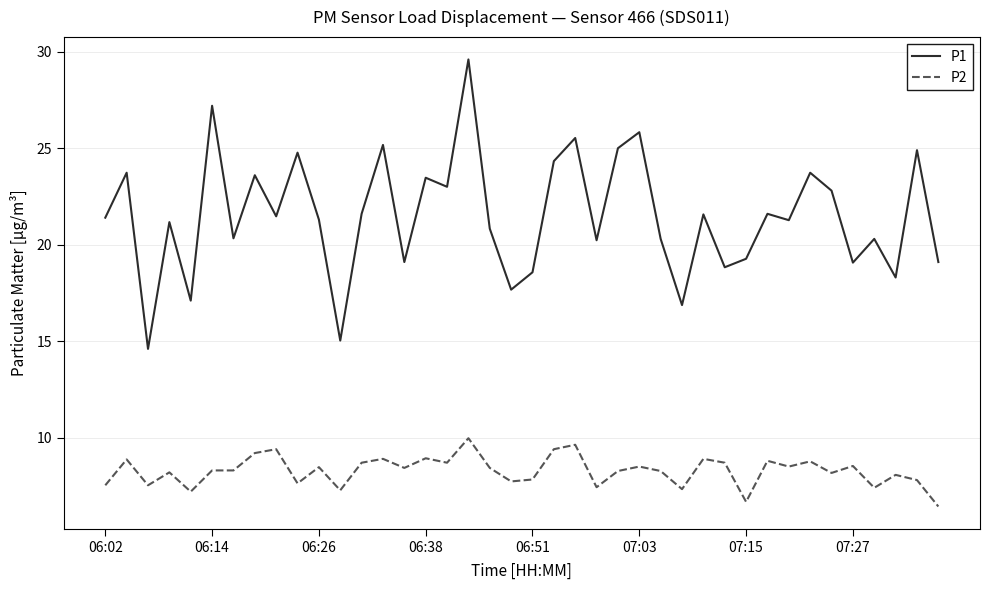

True or false: P2 and P1 cross at least once.

False